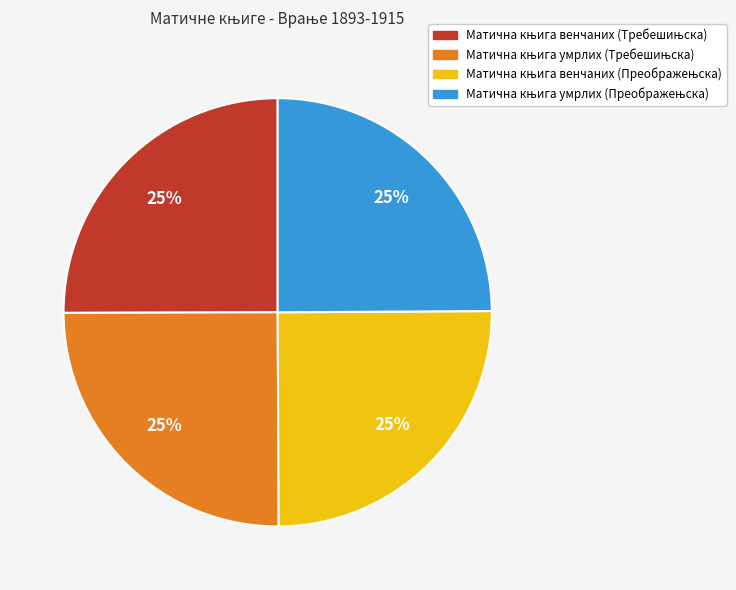

Is there a majority slice in this chart?

No